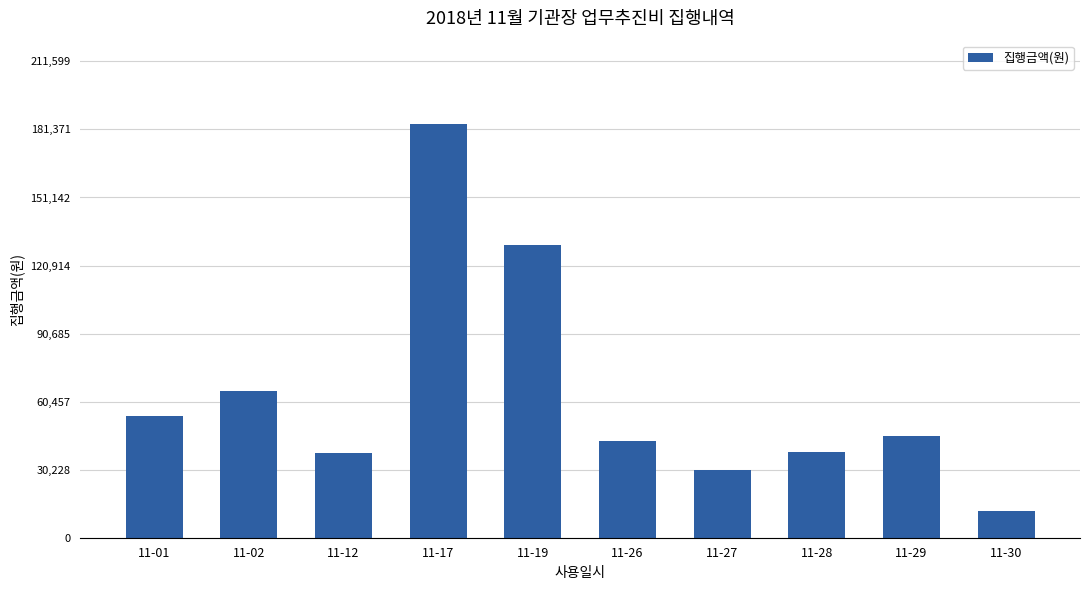

The value at 11-17 is 184000. True or false?

True